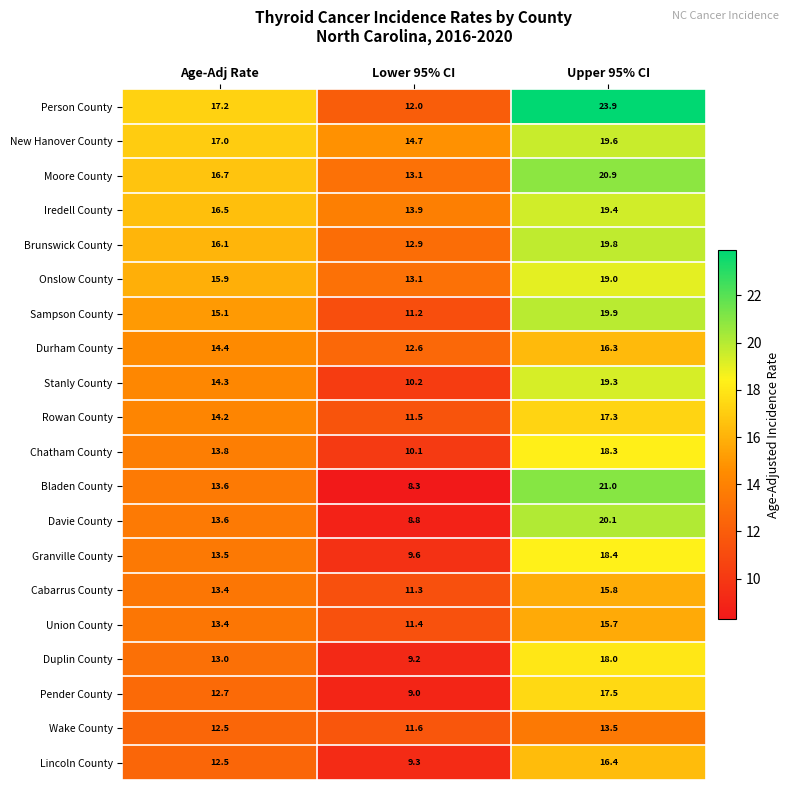

What is the sum of all Lincoln County values?

38.2